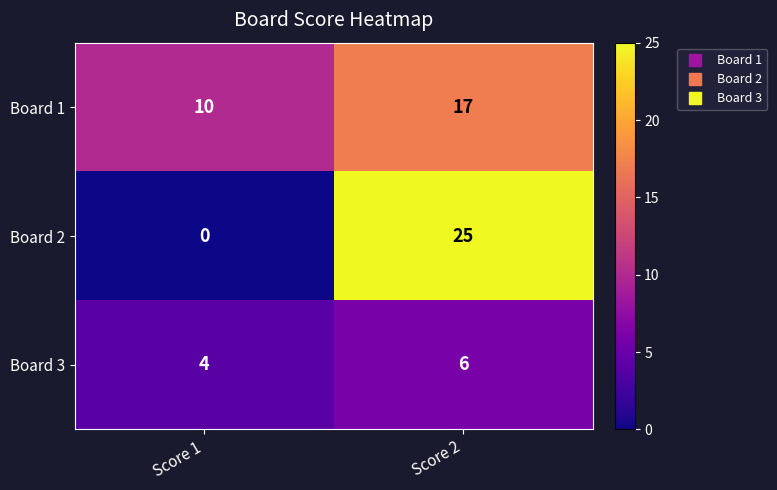

Rank the series by their maximum value, from lowest to highest.

Board 3, Board 1, Board 2